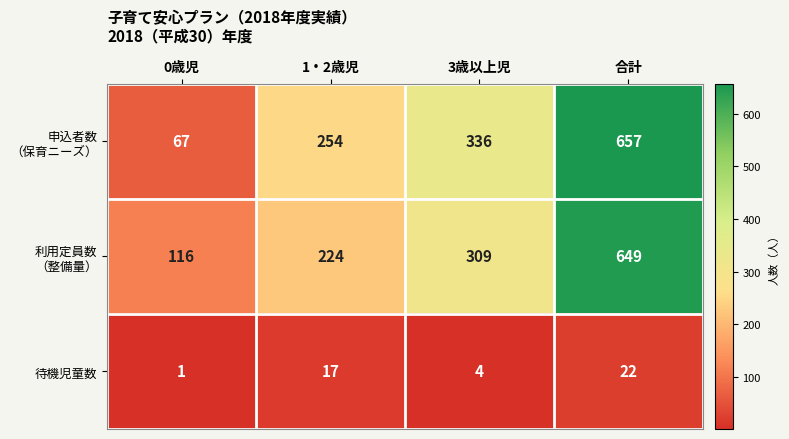

What is the sum of the 待機児童数 values at 合計 and 1・2歳児?

39